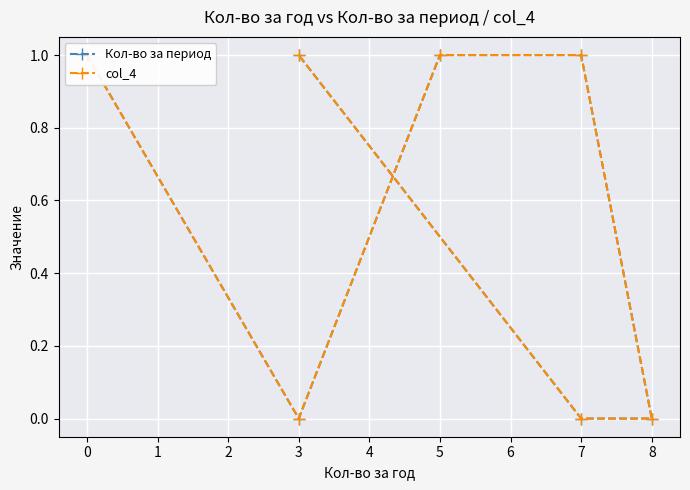

Does the chart display data point markers on the line(s)?

Yes